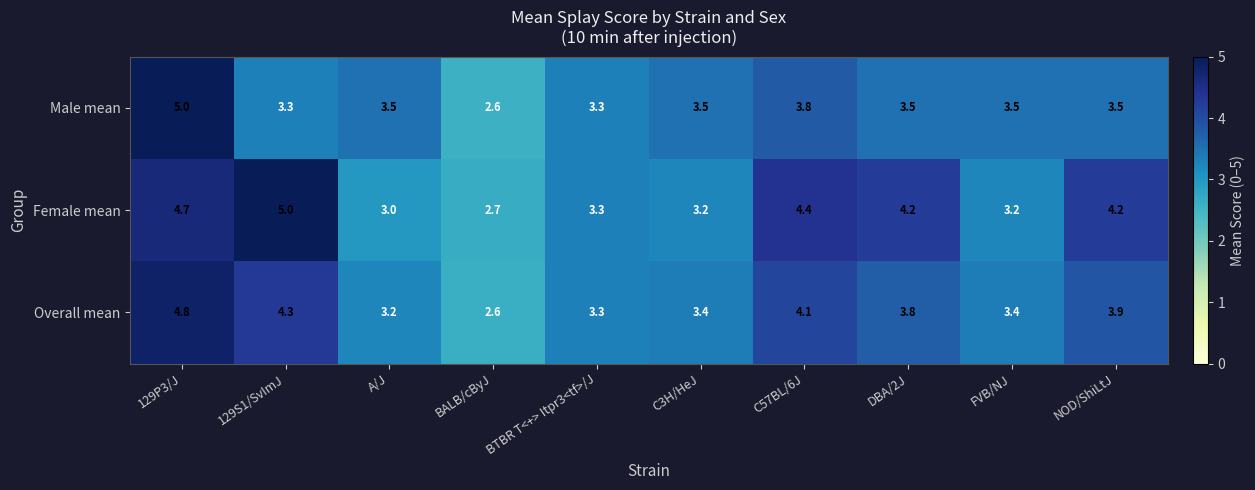

What value does the Male mean series have at 129S1/SvImJ?

3.3